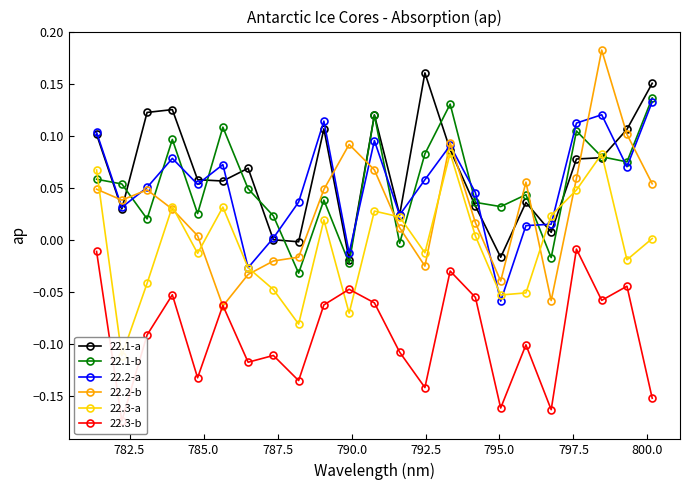

How many negative values does the 22.1-b series have?

4